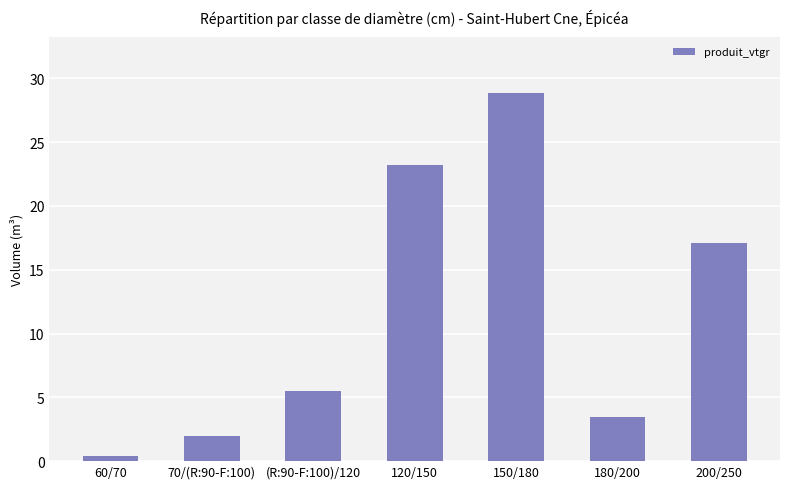

How many data points are less than 5?

3